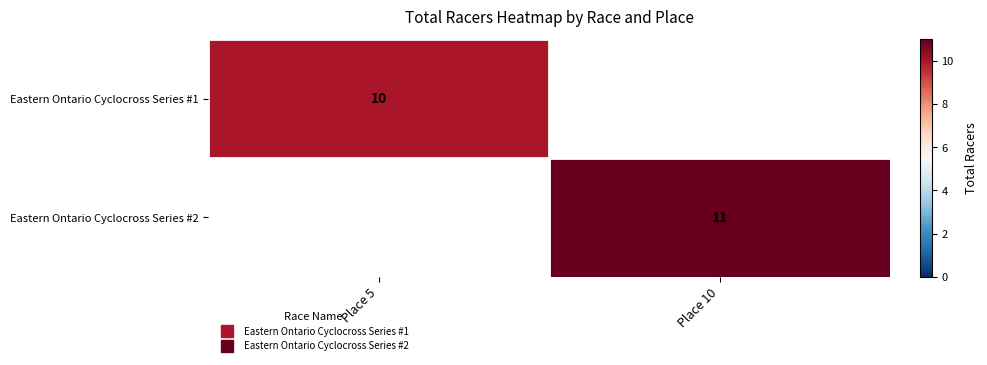

The Eastern Ontario Cyclocross Series #2 series shows 11.0 at Place 10. True or false?

True